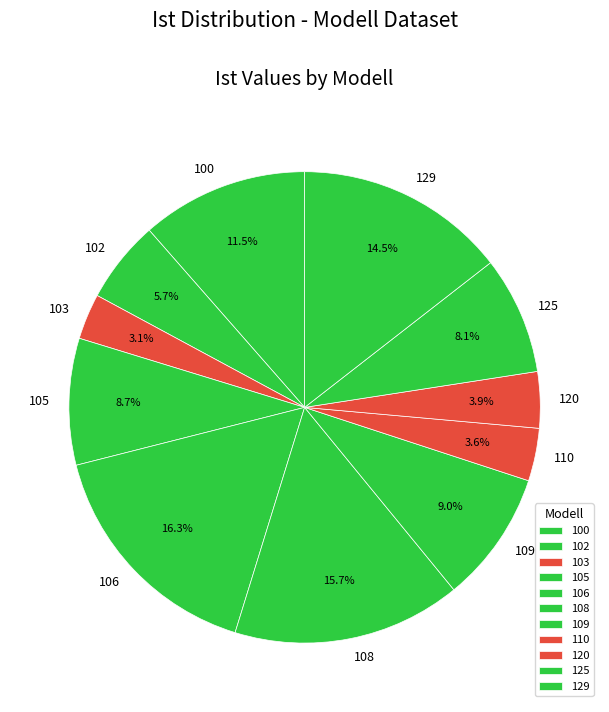

Which category has the biggest portion of the pie?

106